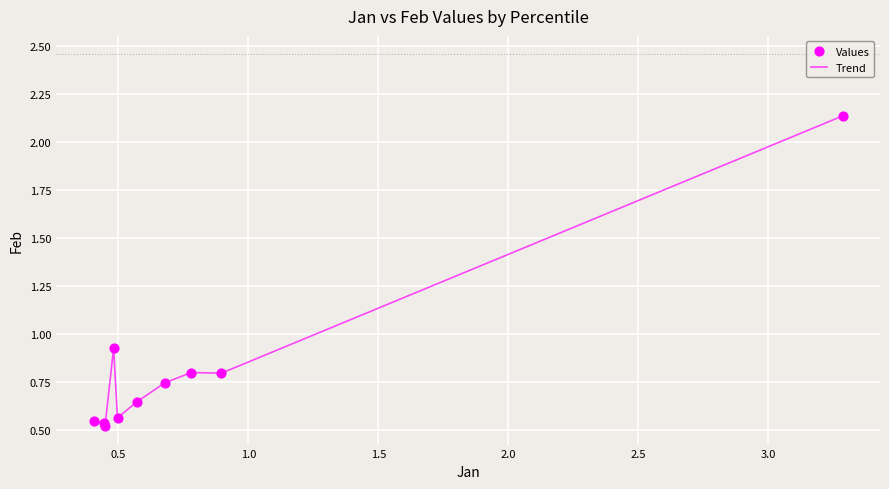

How many lines are shown in the chart?

1